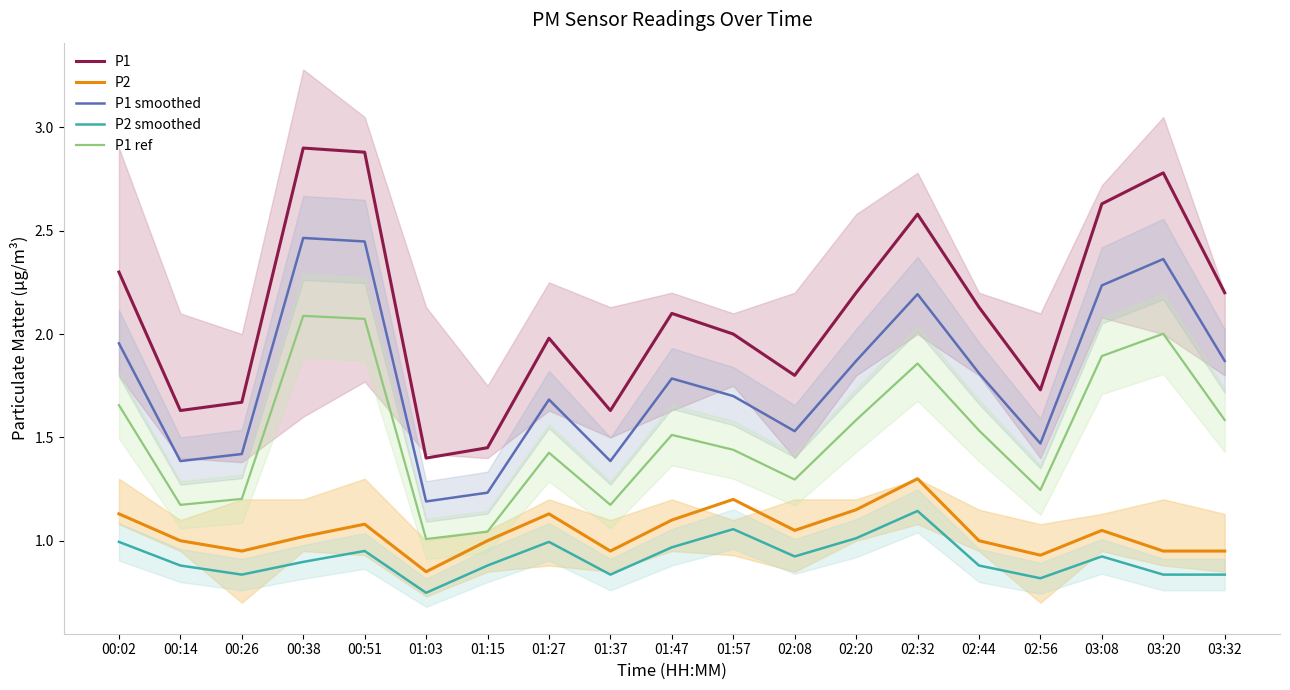

Which category has the lowest value in the P2 series?

01:03